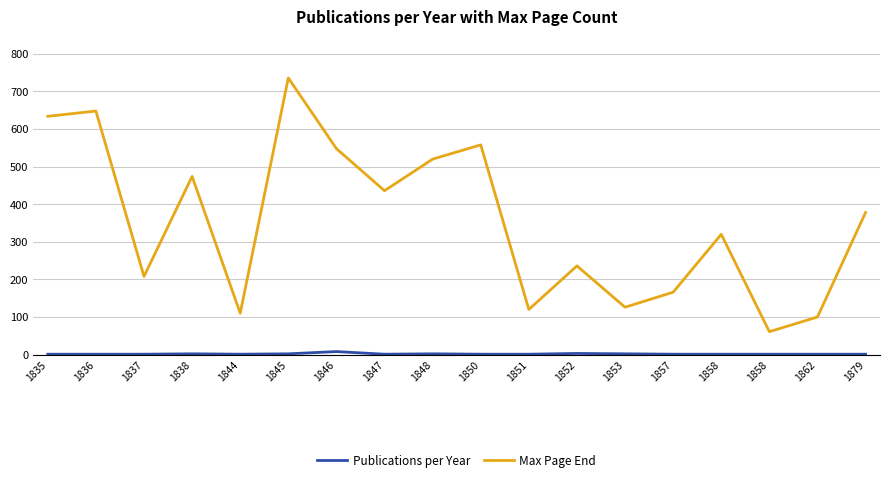

How many lines are shown in the chart?

2